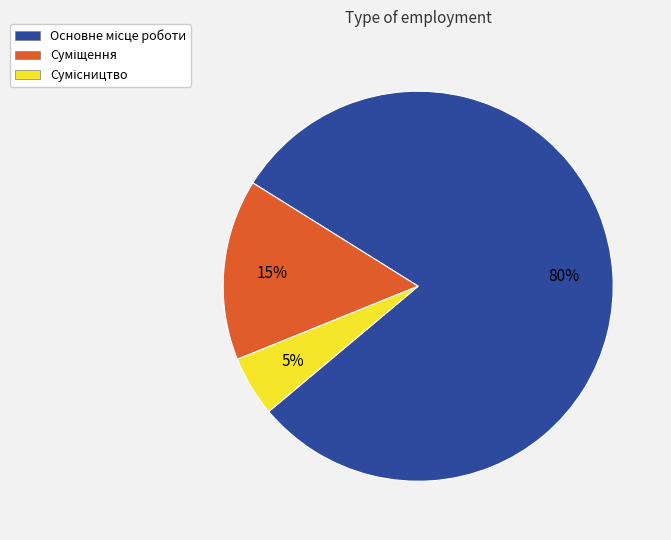

To the nearest percent, what is the average slice percentage?

33%